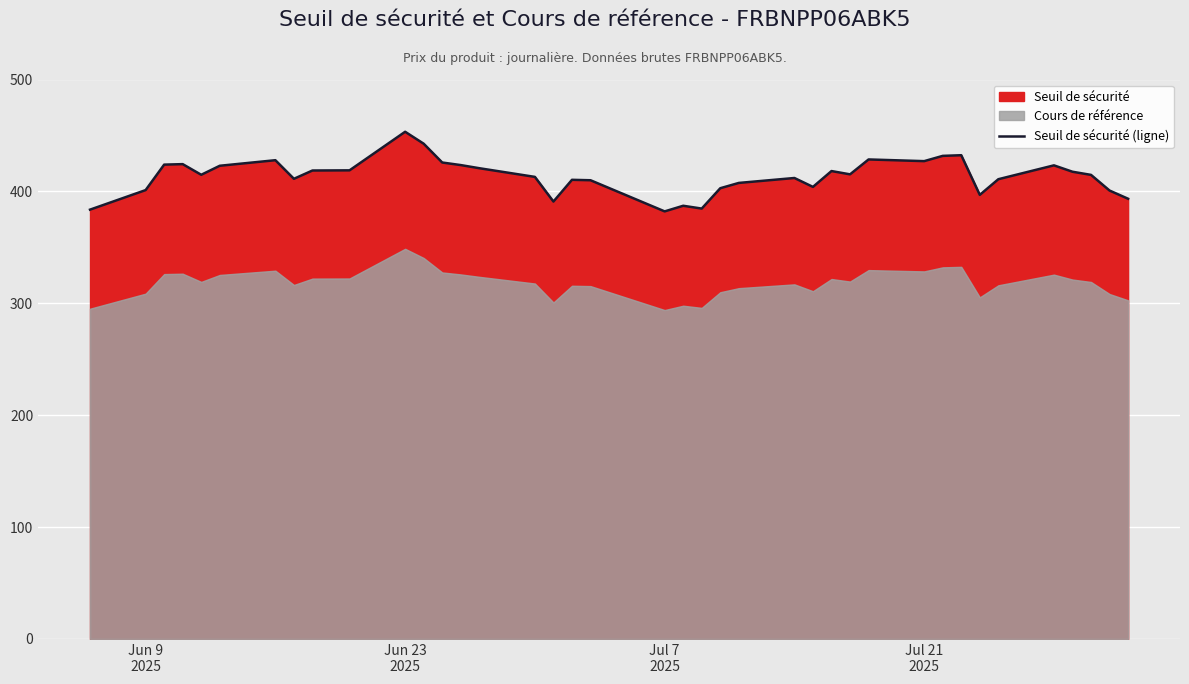

What is the minimum value shown in the chart?

382.1